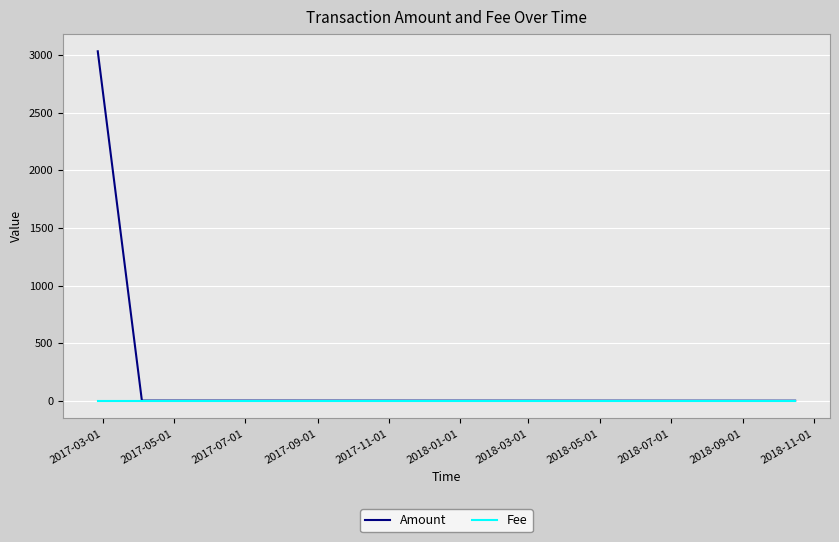

In Fee, how many points are higher than both neighbors (excluding endpoints)?

1